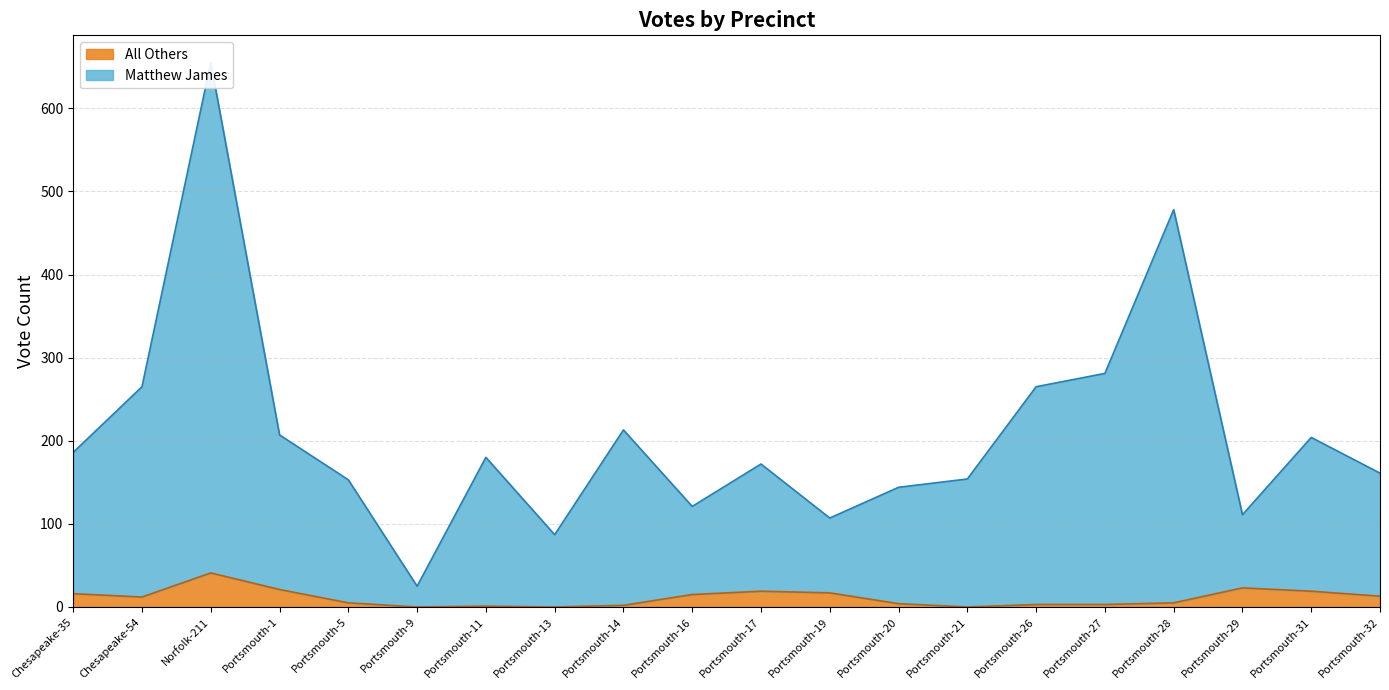

What is the greatest value displayed?

655